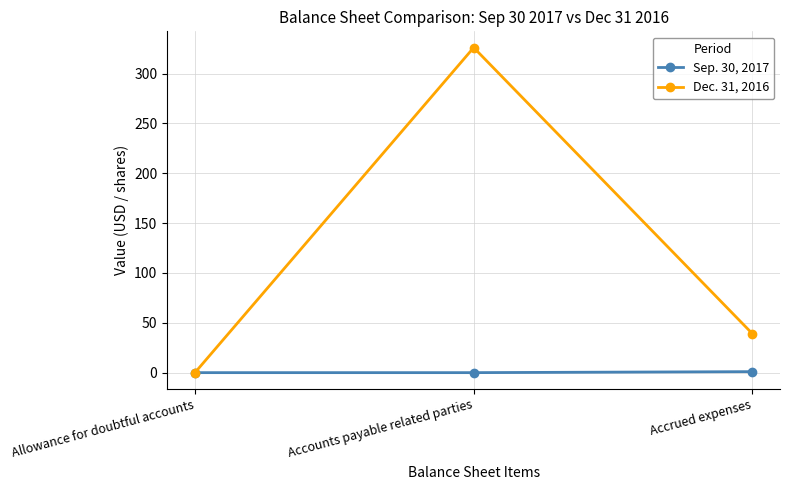

Rank the series by their maximum value, from highest to lowest.

Dec. 31, 2016, Sep. 30, 2017